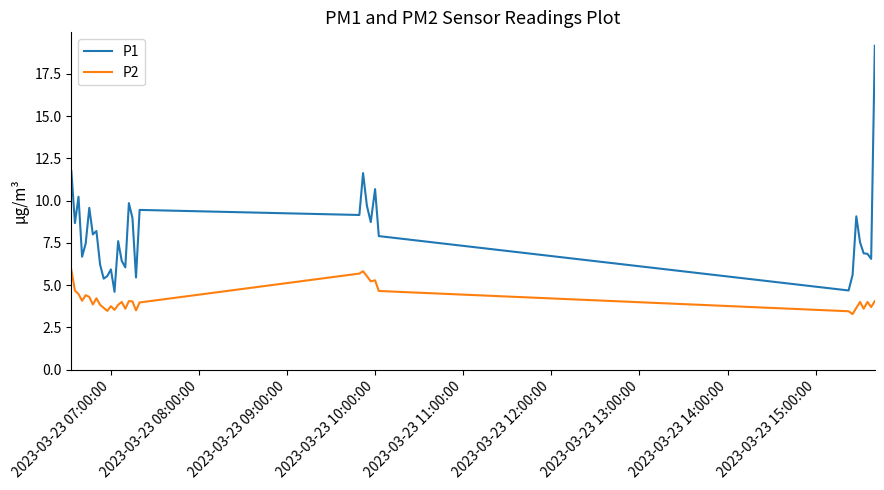

True or false: P2 has more than 2 points higher than both neighbors.

True